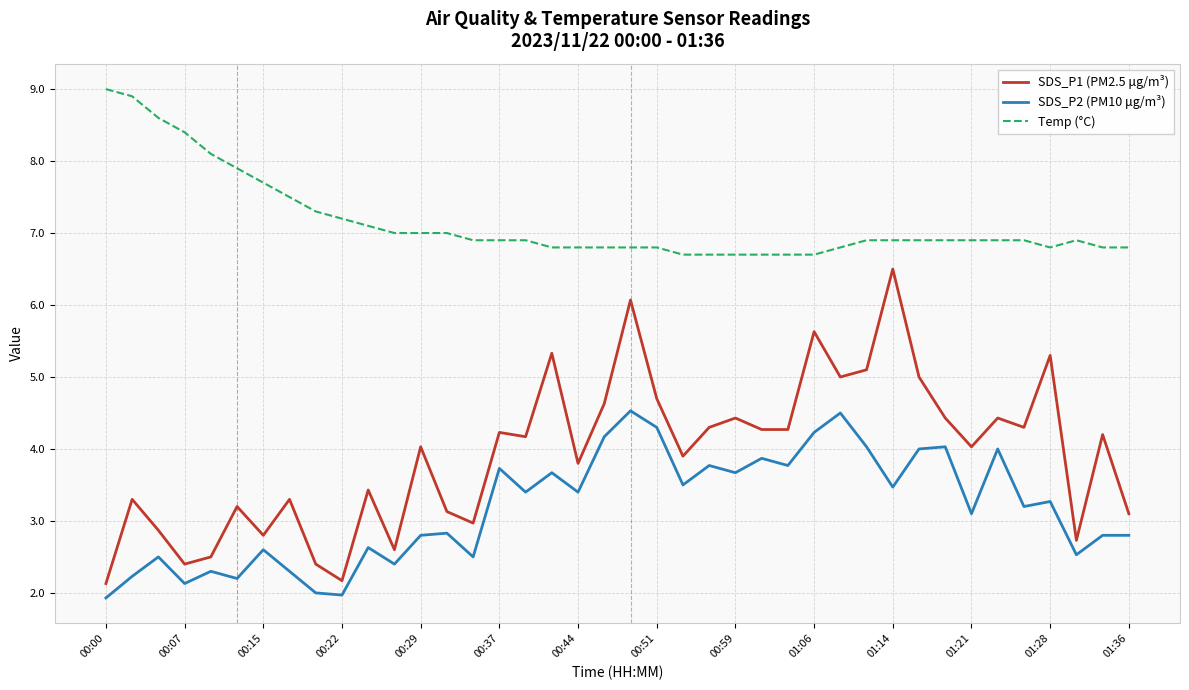

What is the difference between the maximum and minimum values in the SDS_P1 (PM2.5 μg/m³) series?

4.4